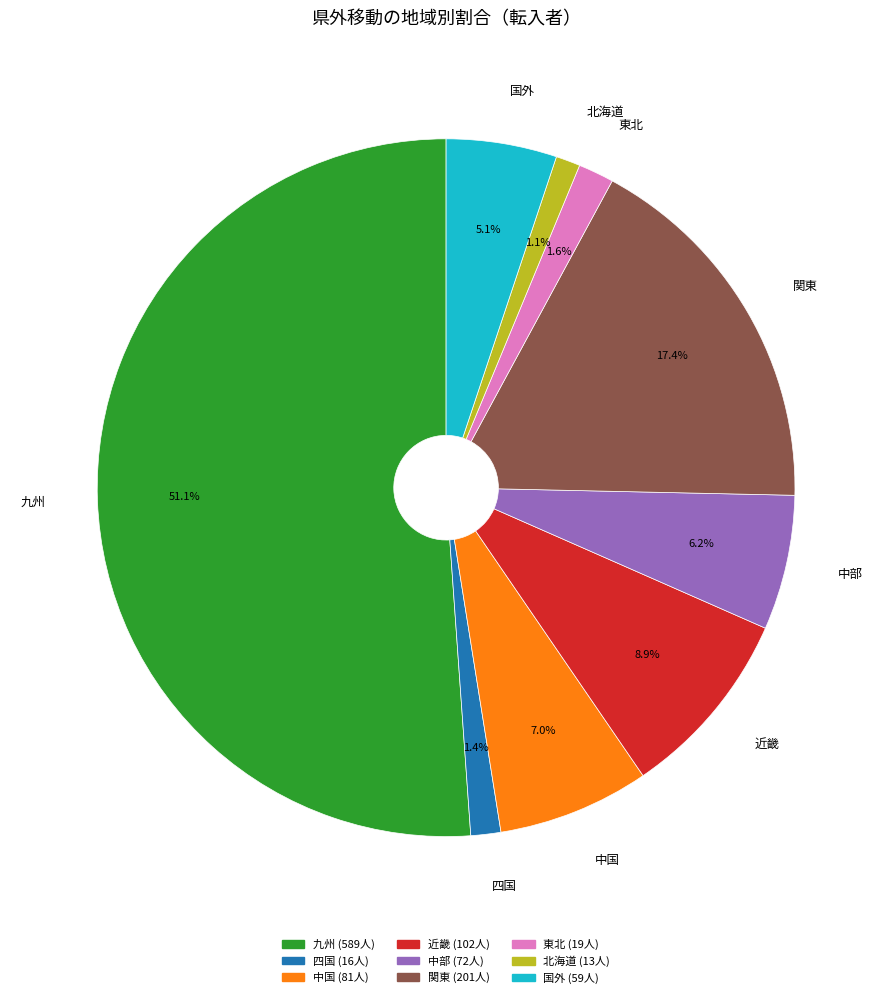

Is it true that 中部 is 6% of the pie?

True